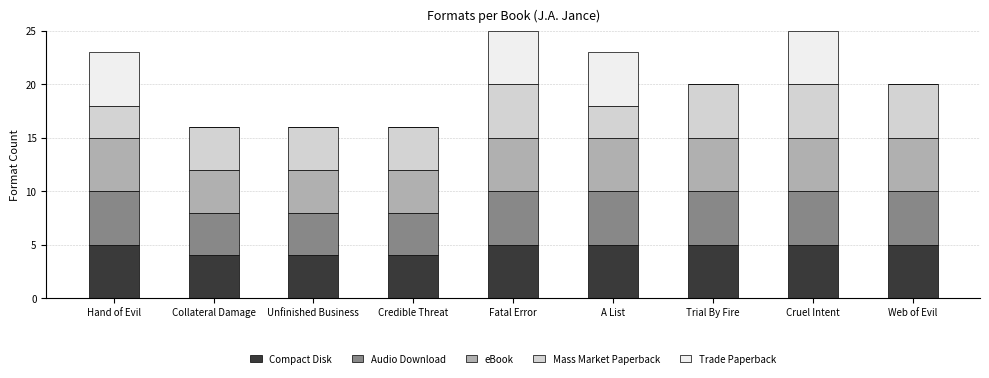

What is the sum of the Compact Disk values at Hand of Evil and Collateral Damage?

9